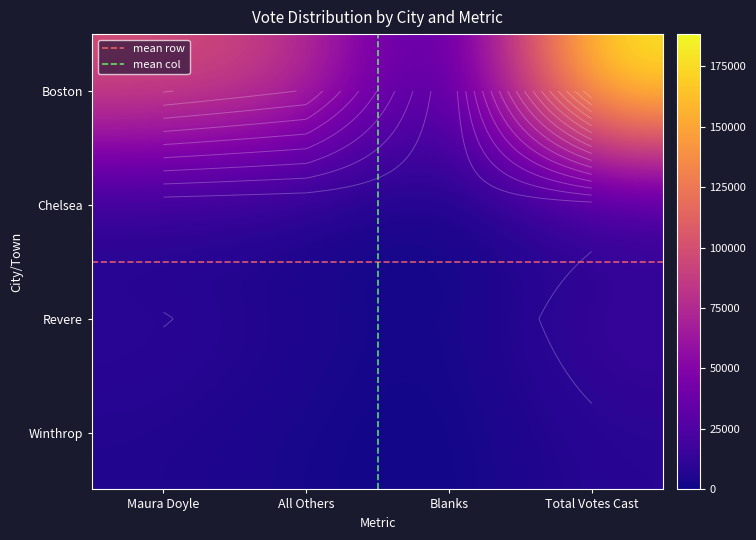

Between Maura Doyle and Blanks, which series saw the biggest shift?

Boston